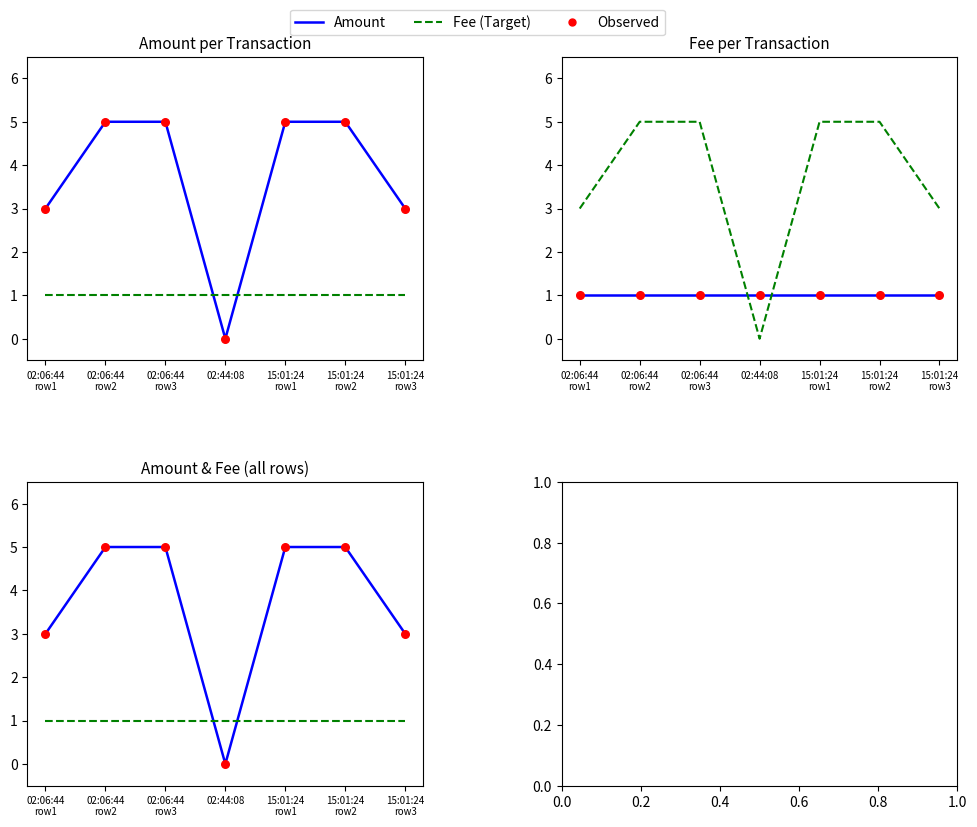

Which series has the largest total across all categories?

Amount